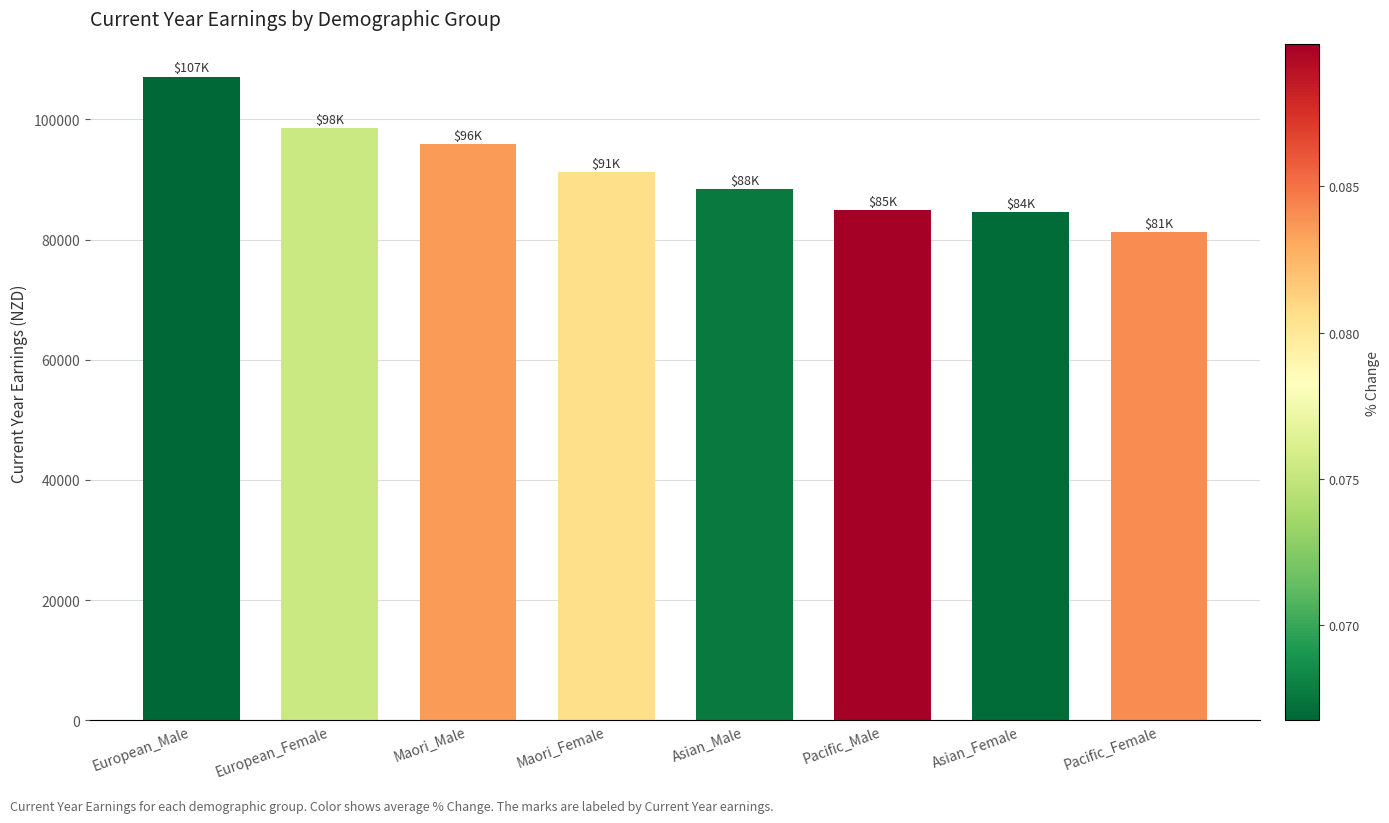

What is the change in value from Pacific_Male to Pacific_Female?

-3700